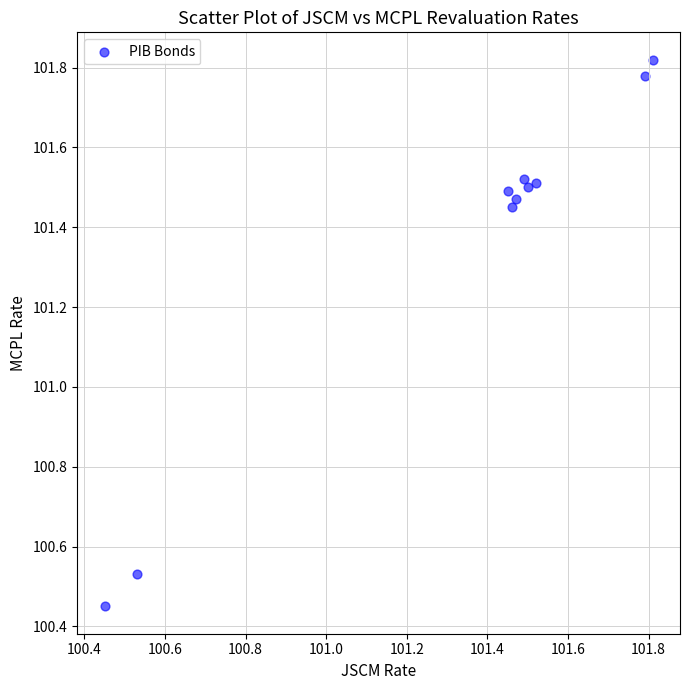

What is the average Y value?

101.4